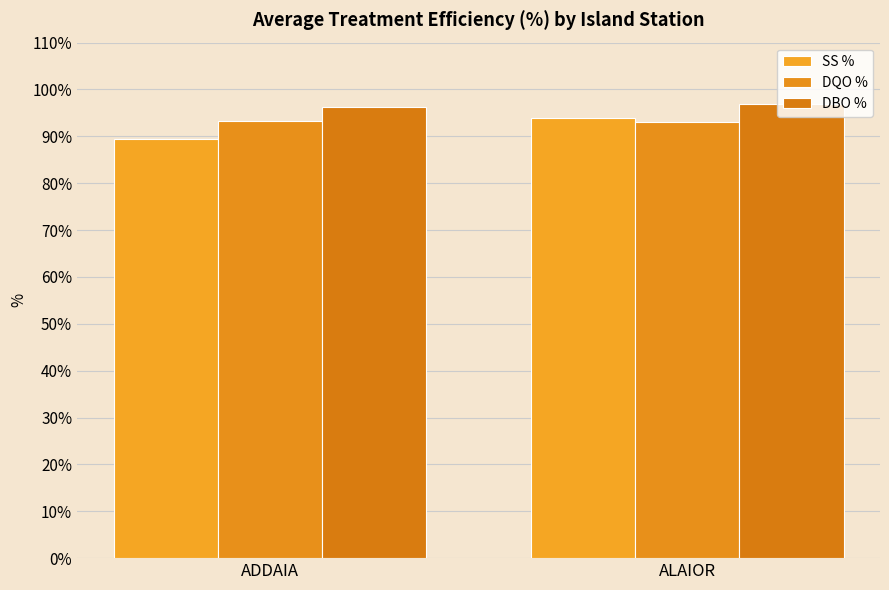

How many values in the SS % series exceed 93?

1